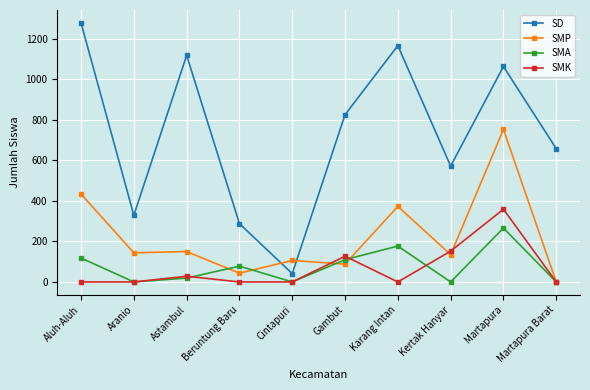

Which series has the largest total across all categories?

SD